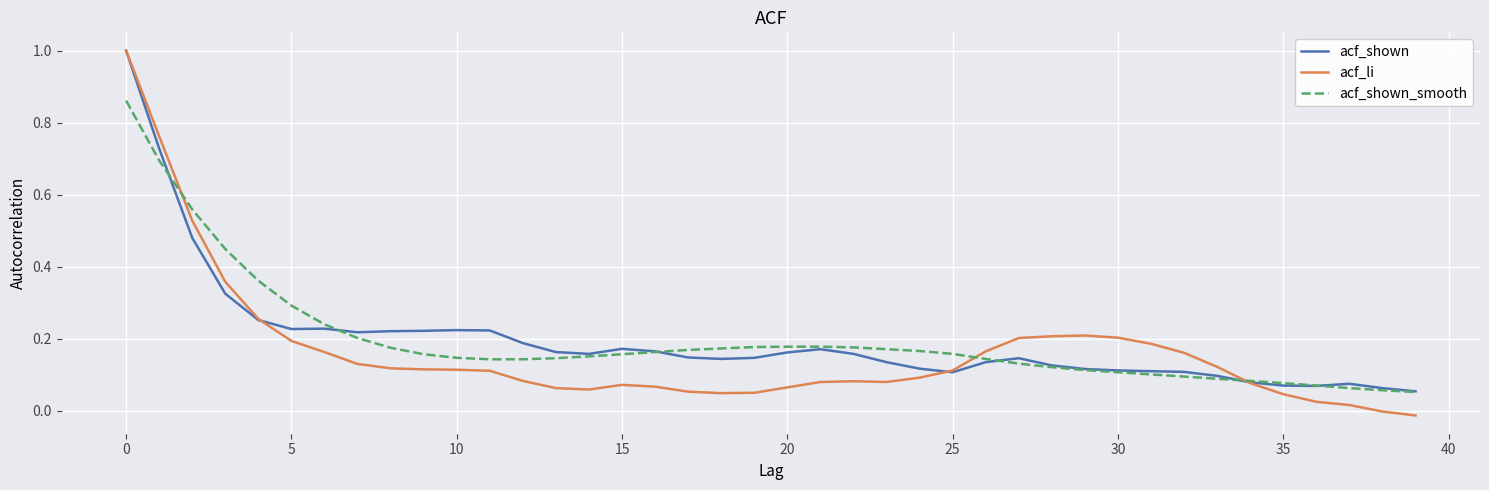

What is the maximum value shown in the chart?

1.0